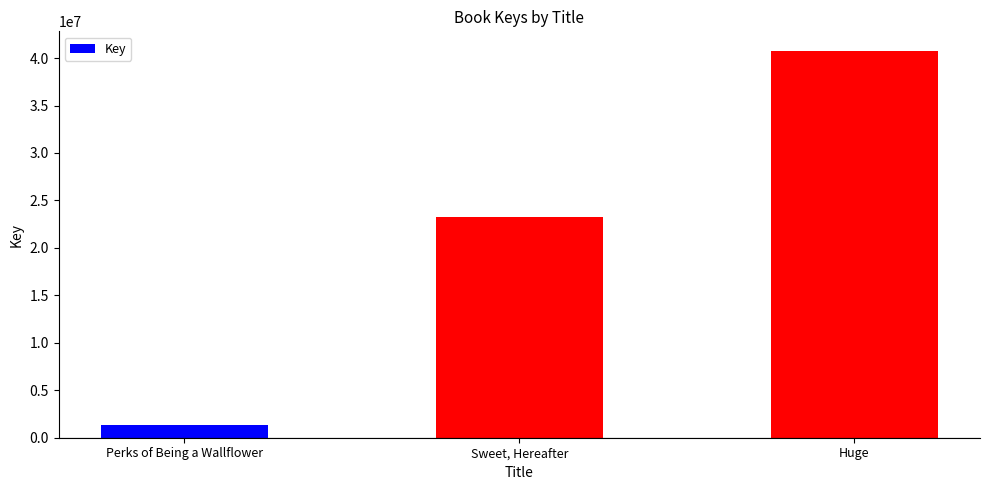

What is the difference between the values at Sweet, Hereafter and Huge?

17574474